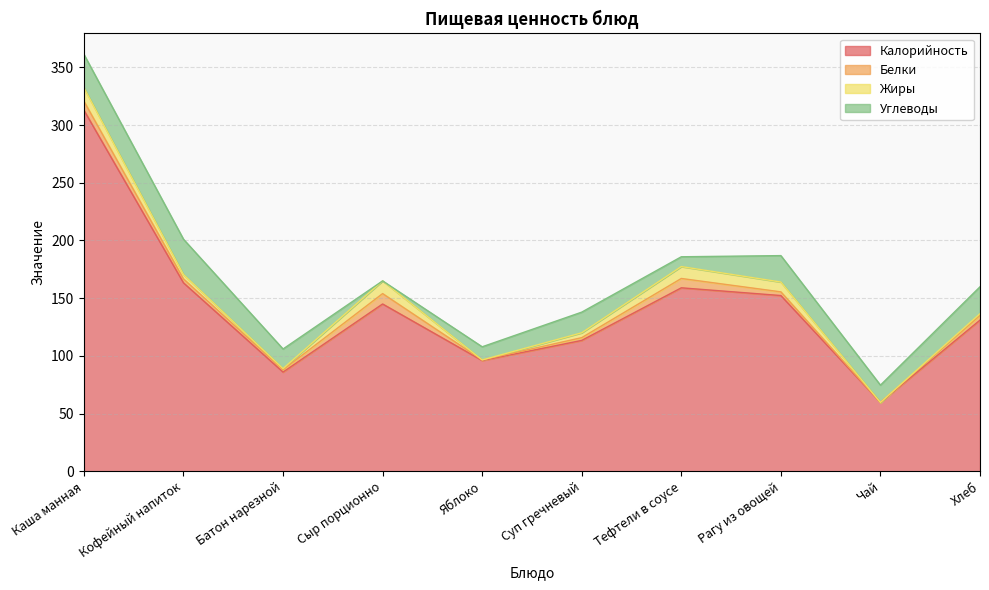

List the series in order of their peak value, highest first.

Калорийность, Углеводы, Жиры, Белки